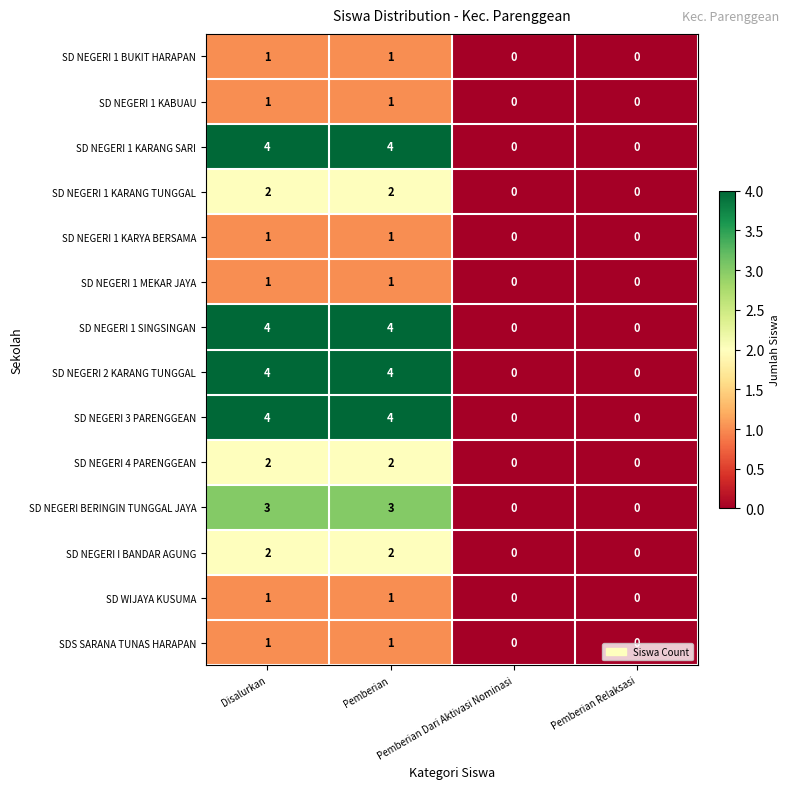

How many SD NEGERI 1 KARYA BERSAMA values are between 0 and 1?

4